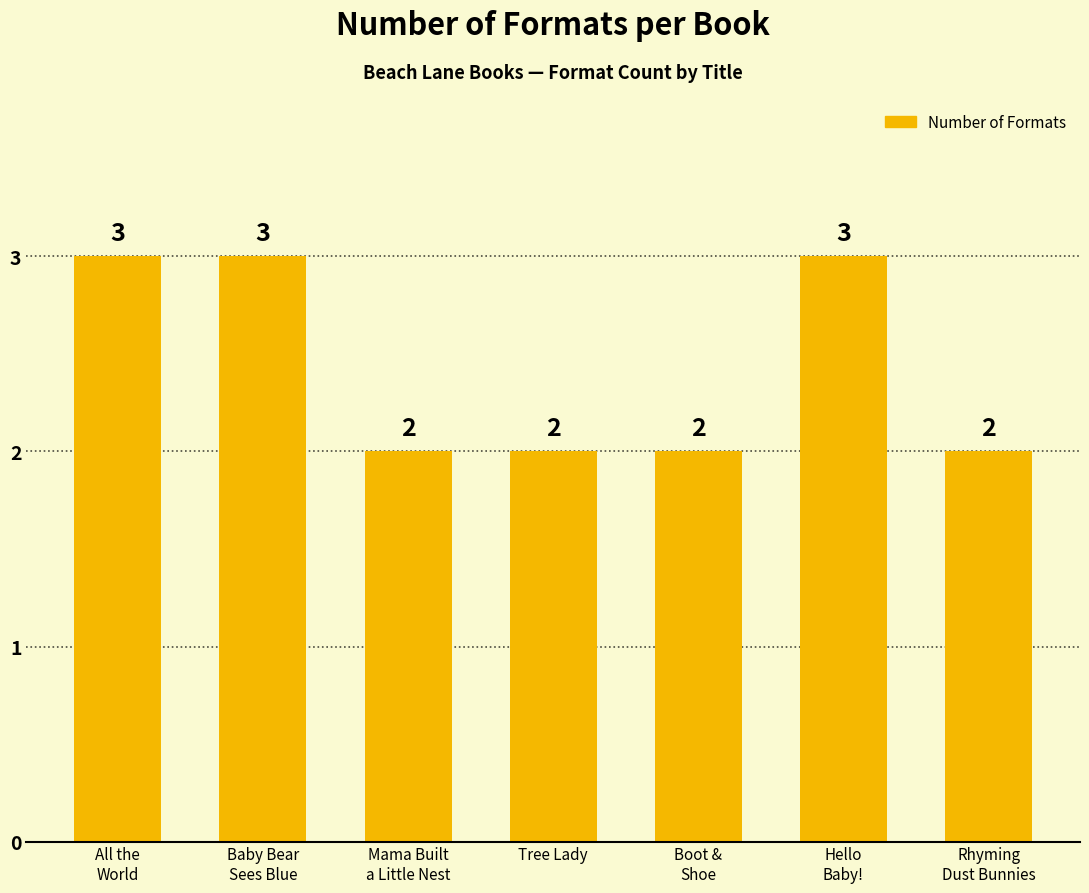

What is the label of the 4th bar from the left?

Tree Lady